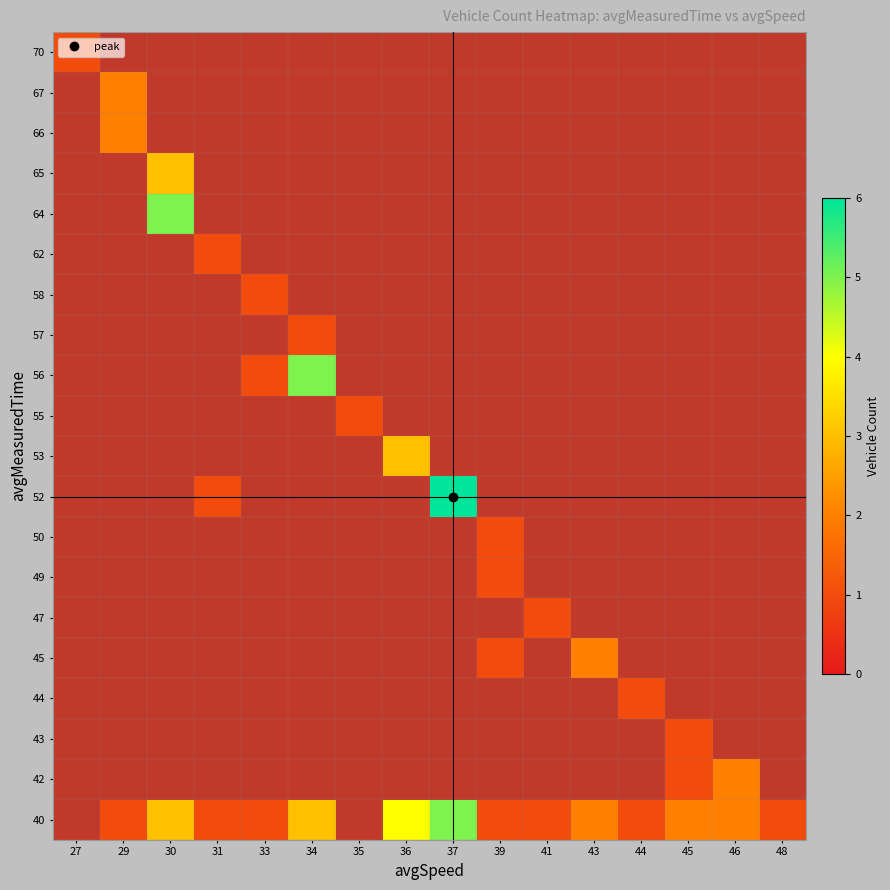

What is the greatest value displayed?

6.0